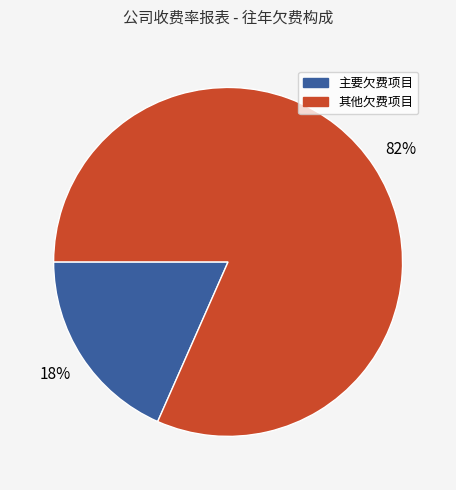

To the nearest percent, what is the average slice percentage?

50%